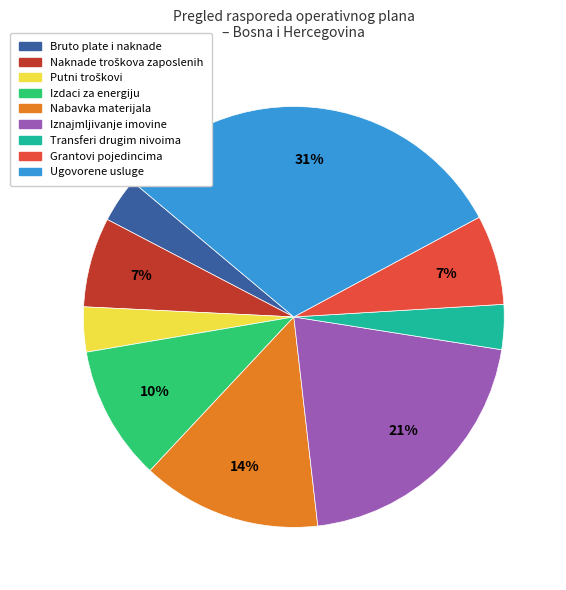

Is there a majority slice in this chart?

No